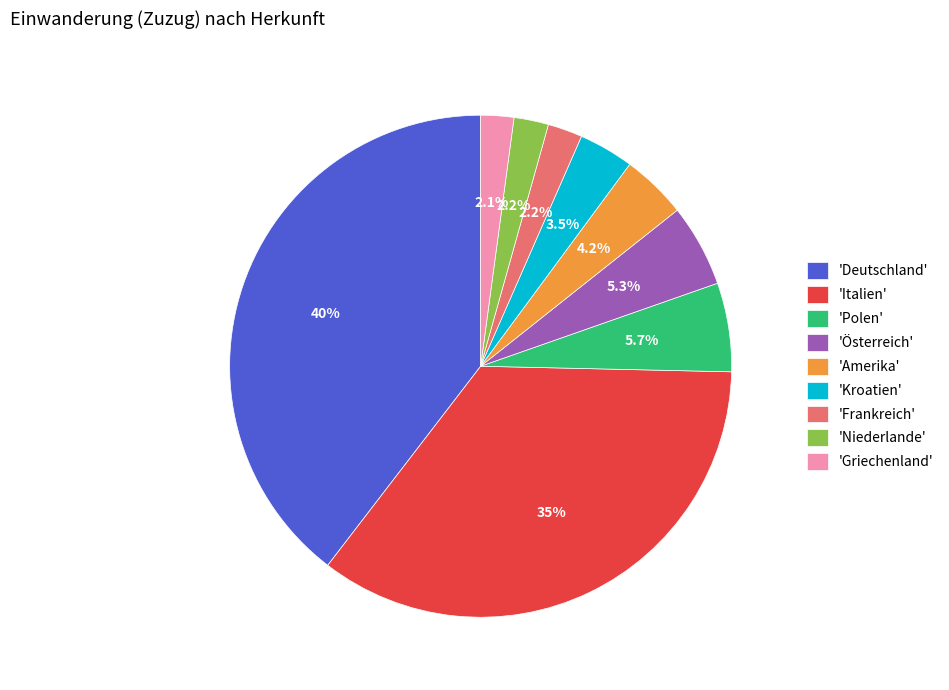

Is there any slice that represents more than half of the pie?

No